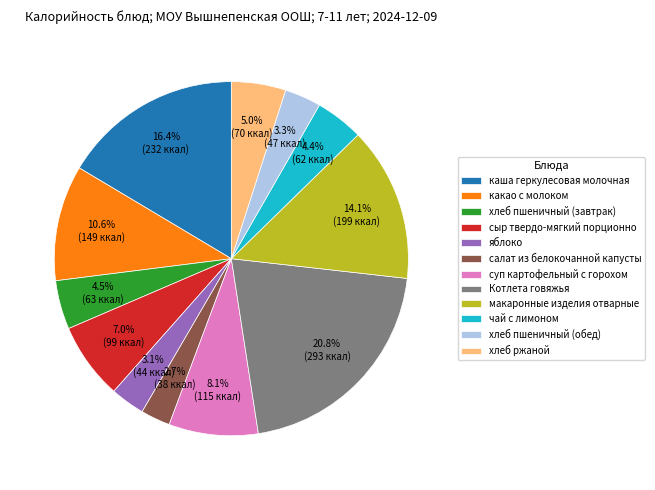

What is the ratio of the value at суп картофельный с горохом to the value at какао с молоком?

0.8